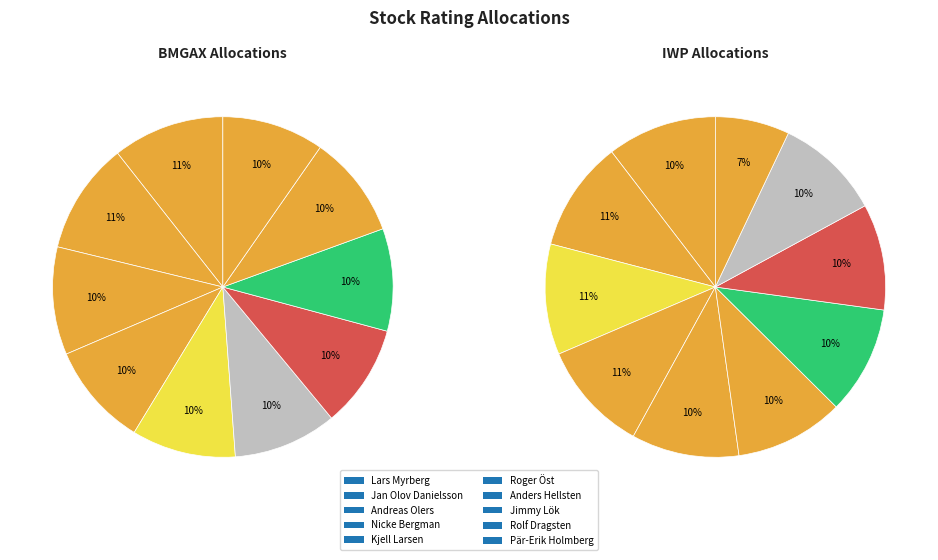

Is there any slice that represents more than half of the pie?

No